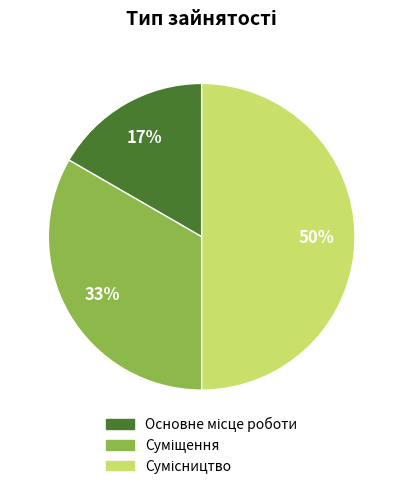

To the nearest percent, what is the difference between the largest and smallest slice percentages?

33%